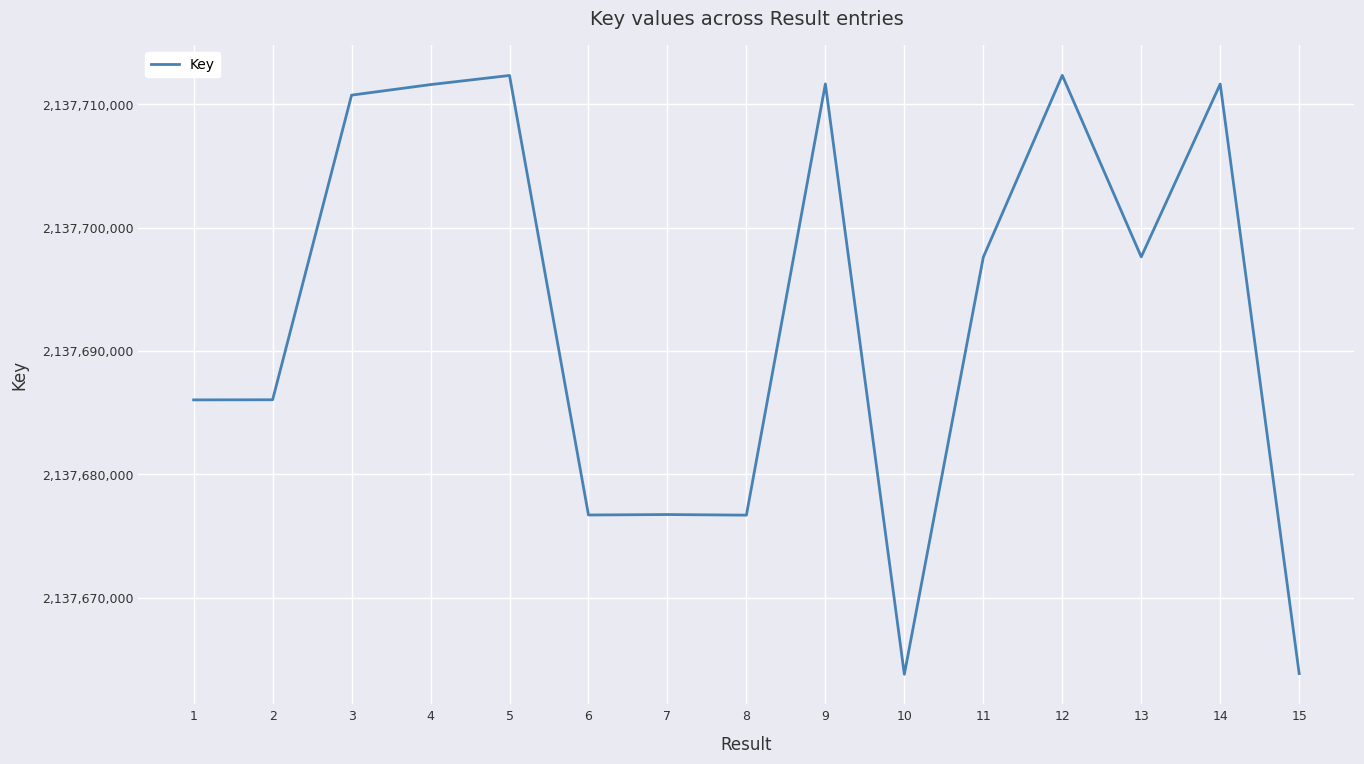

What is the difference between the values at 13 and 14?

14005